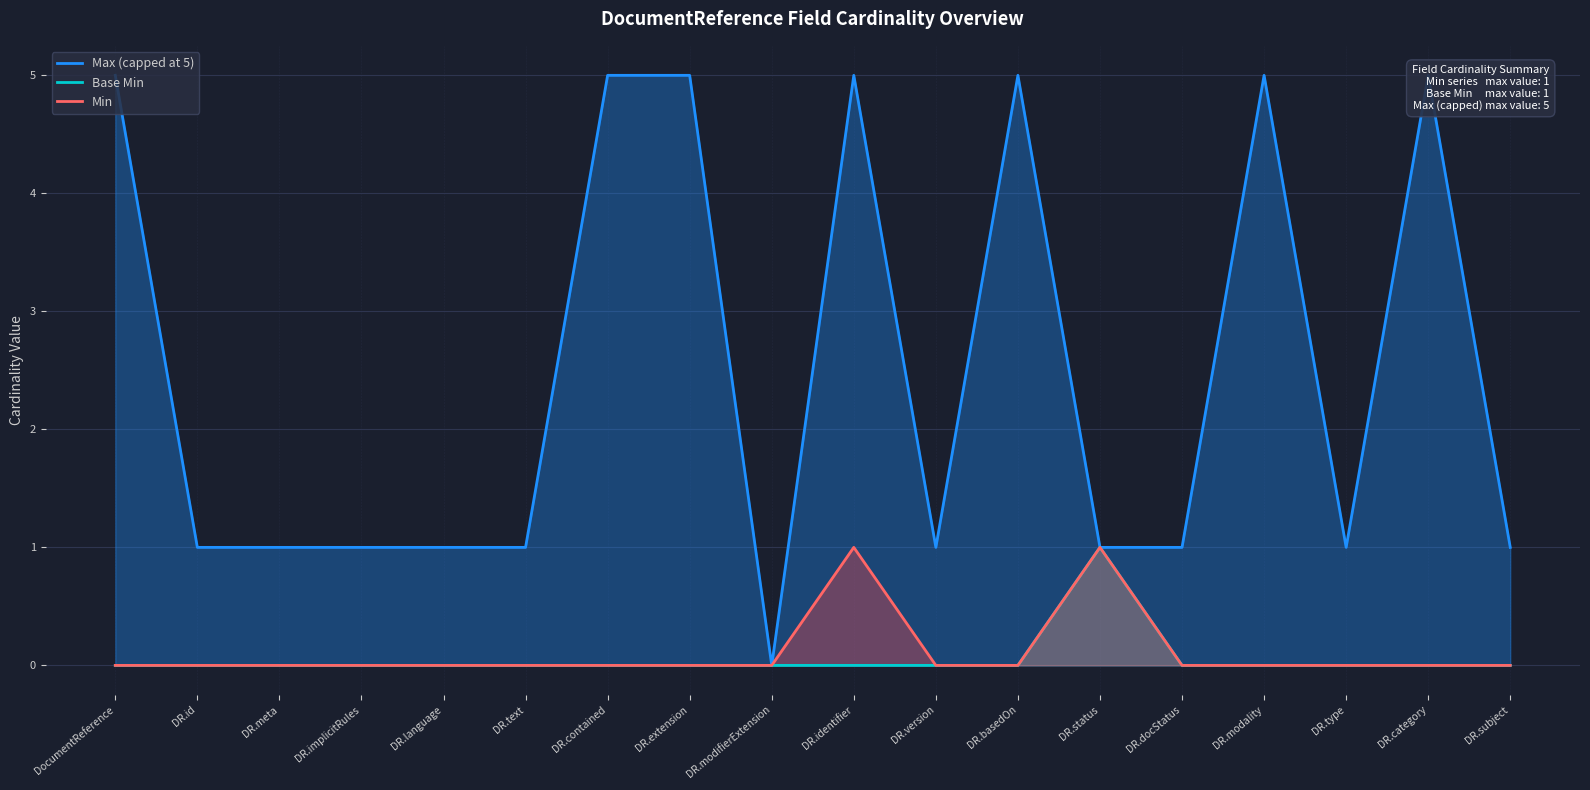

What is the difference between the second highest and second lowest values in the Max (capped at 5) series?

4